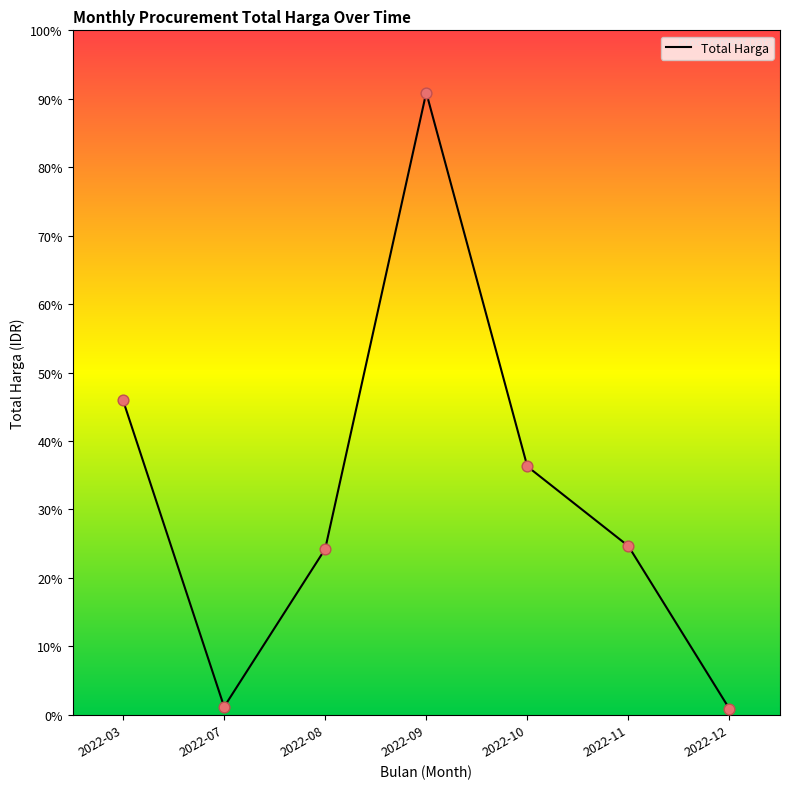

What is the ratio of the value at 2022-09 to the value at 2022-12?

106.9